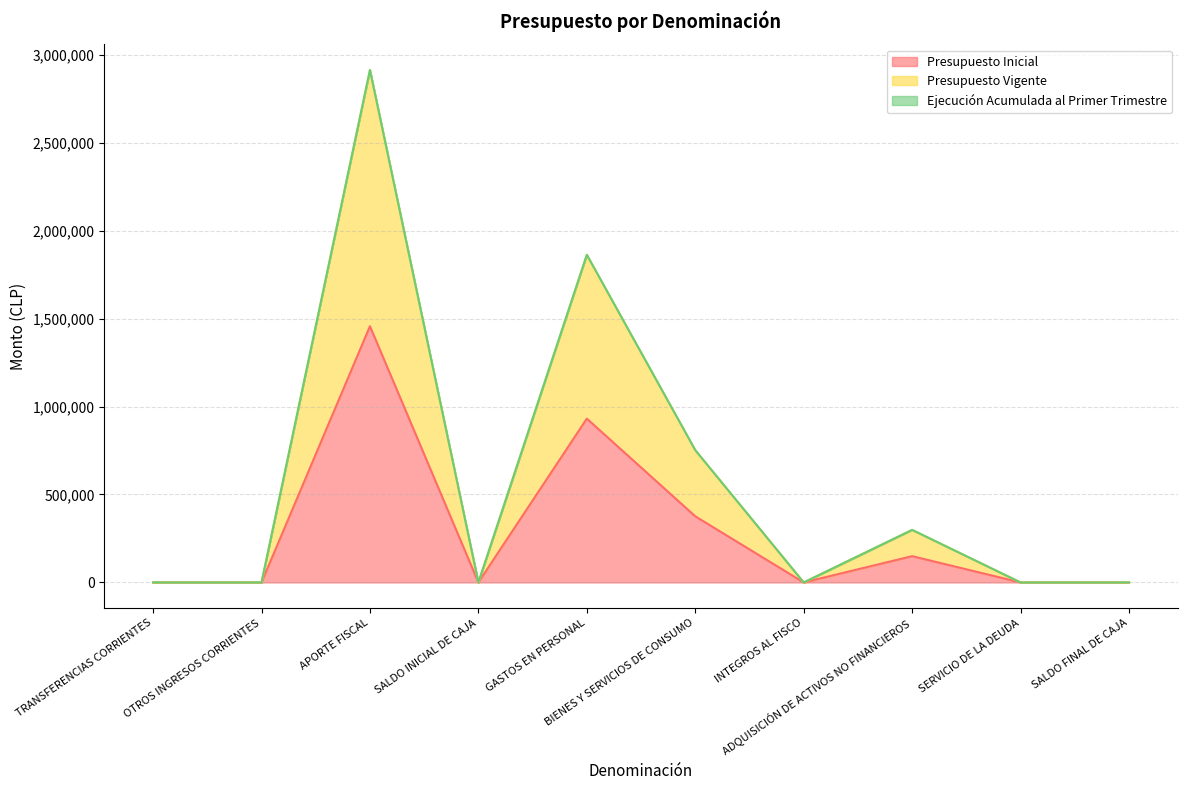

Which category has the lowest value across all series?

TRANSFERENCIAS CORRIENTES